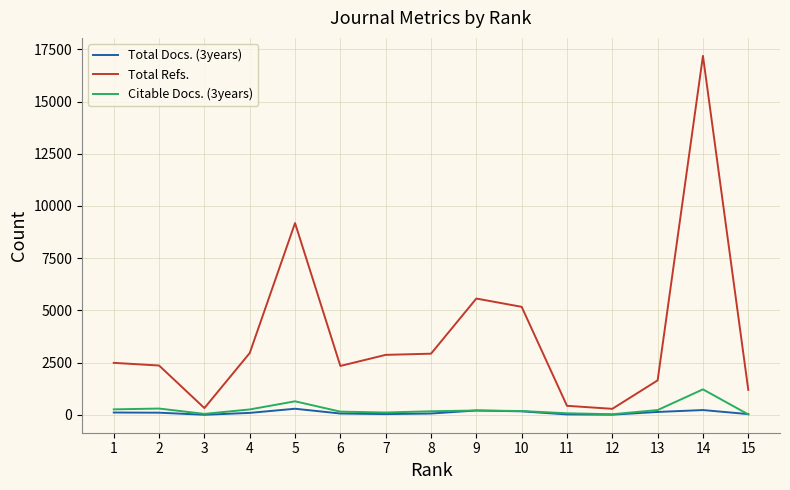

What is the maximum value shown in the chart?

17186